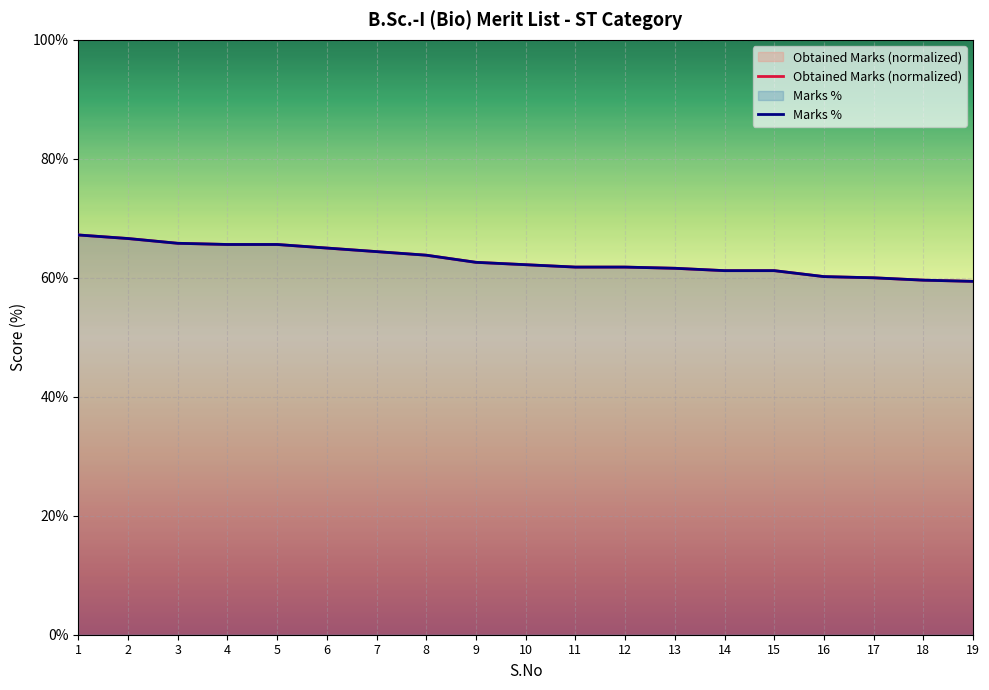

Reading left to right, list all the values displayed in this chart.

Obtained Marks (normalized): 67.2	66.6	65.8	65.6	65.6	65.0	64.4	63.8	62.6	62.2	61.8	61.8	61.6	61.2	61.2	60.2	60.0	59.6	59.4
Marks %: 67.2	66.6	65.8	65.6	65.6	65.0	64.4	63.8	62.6	62.2	61.8	61.8	61.6	61.2	61.2	60.2	60.0	59.6	59.4